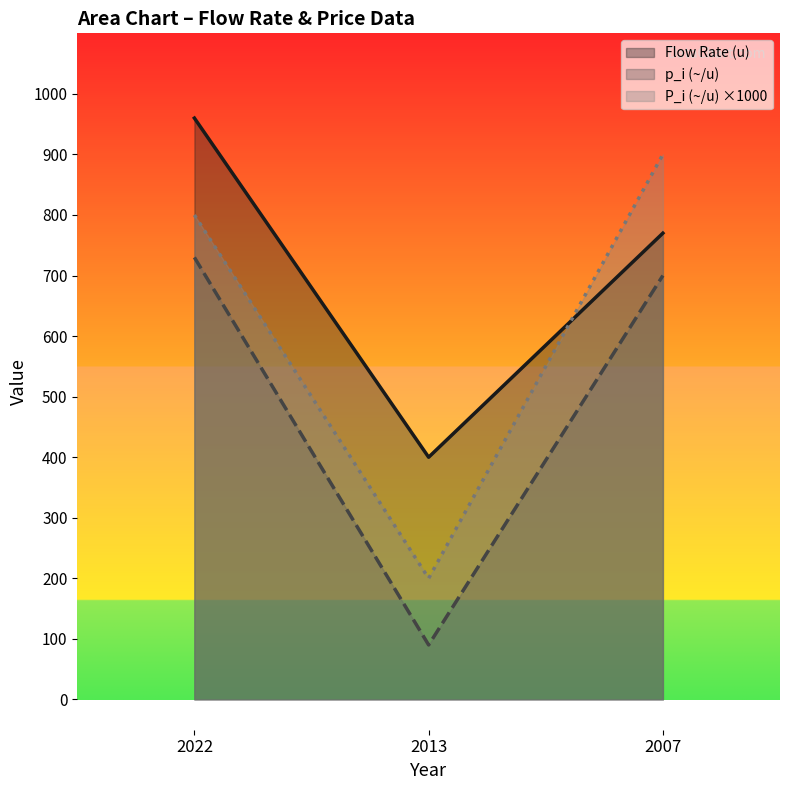

At 2022, list the series in order from smallest to largest.

p_i (~/u), P_i (~/u) ×1000, Flow Rate (u)